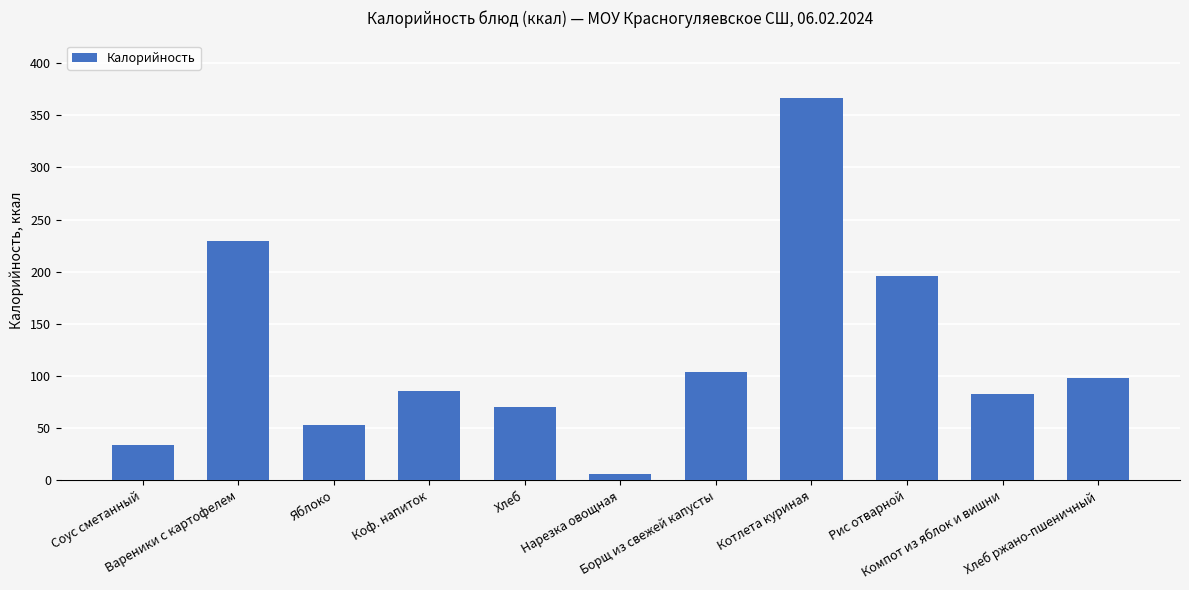

The chart shows a value of 366.8 at Котлета куриная. True or false?

True